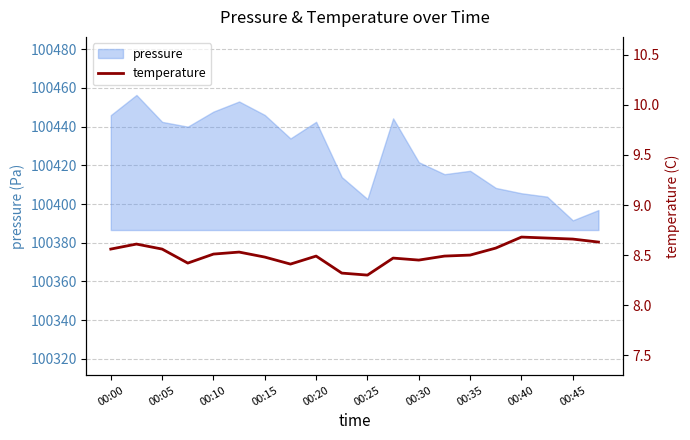

True or false: pressure has a value of 100417.2 at 00:35.

True